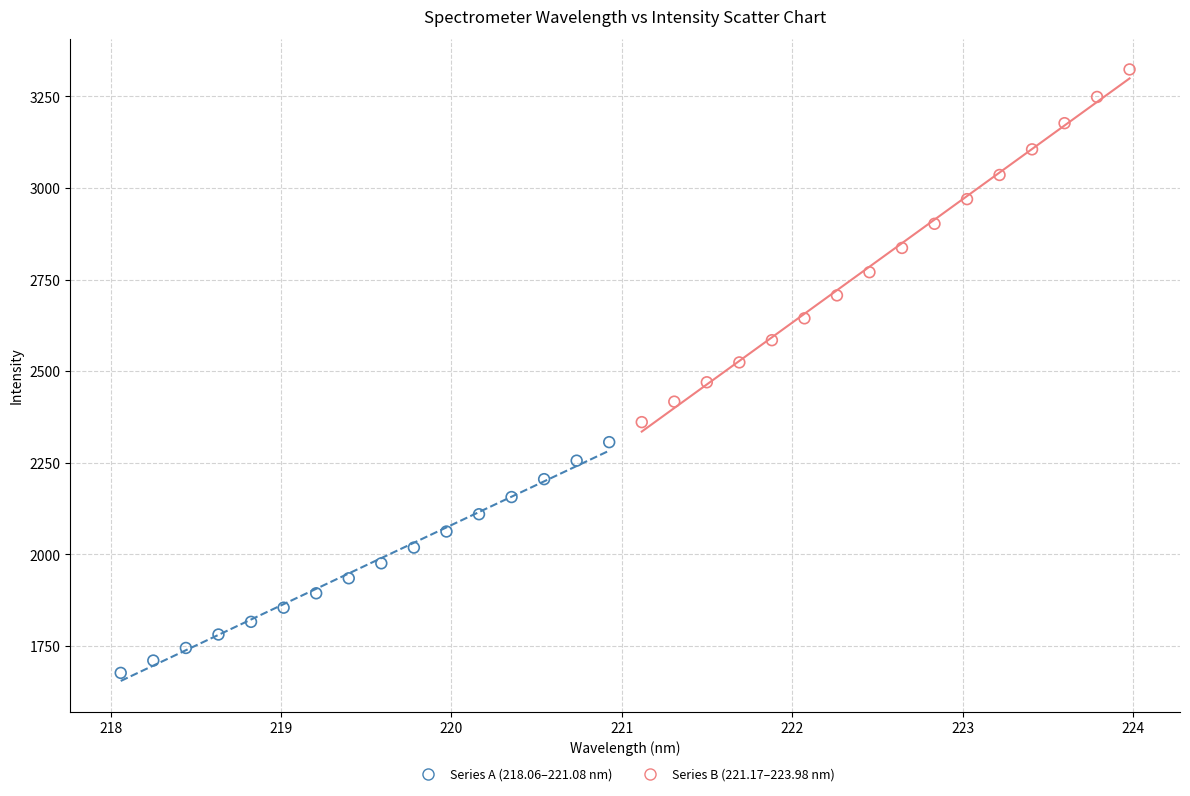

What are all the series names shown in the legend?

Series A (218.06–221.08 nm), Series B (221.17–223.98 nm)